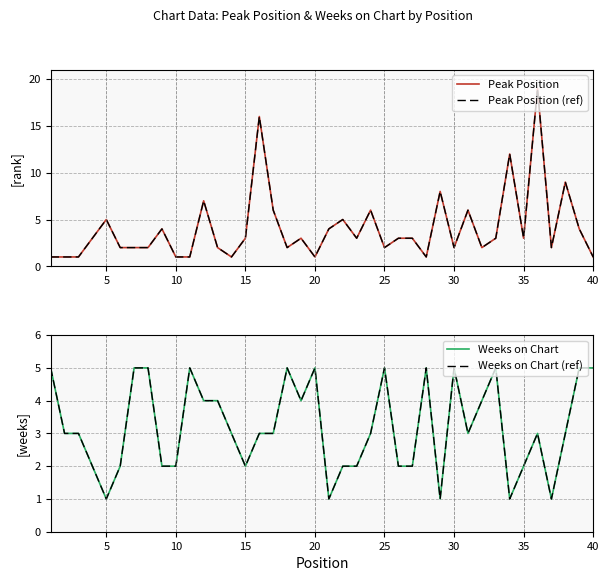

Which series has the largest total across all categories?

Peak Position